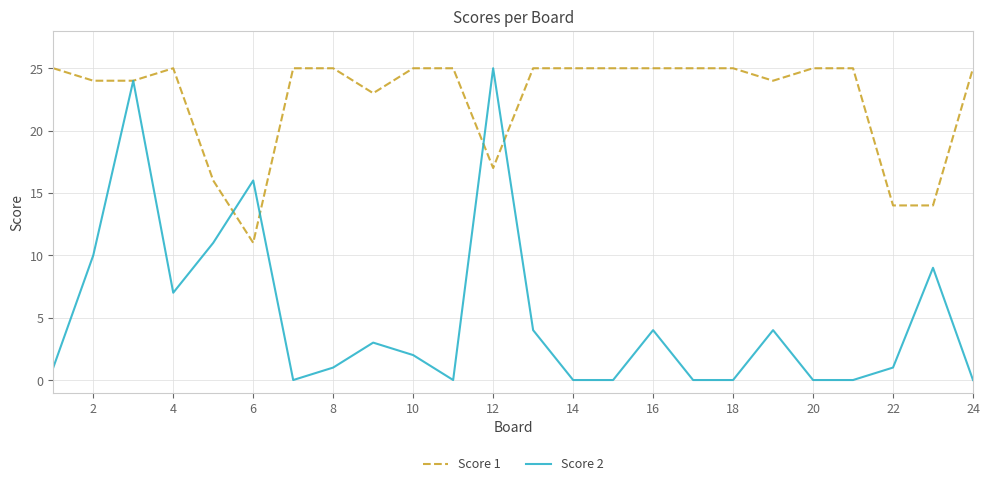

Rank the series by their average value, from highest to lowest.

Score 1, Score 2